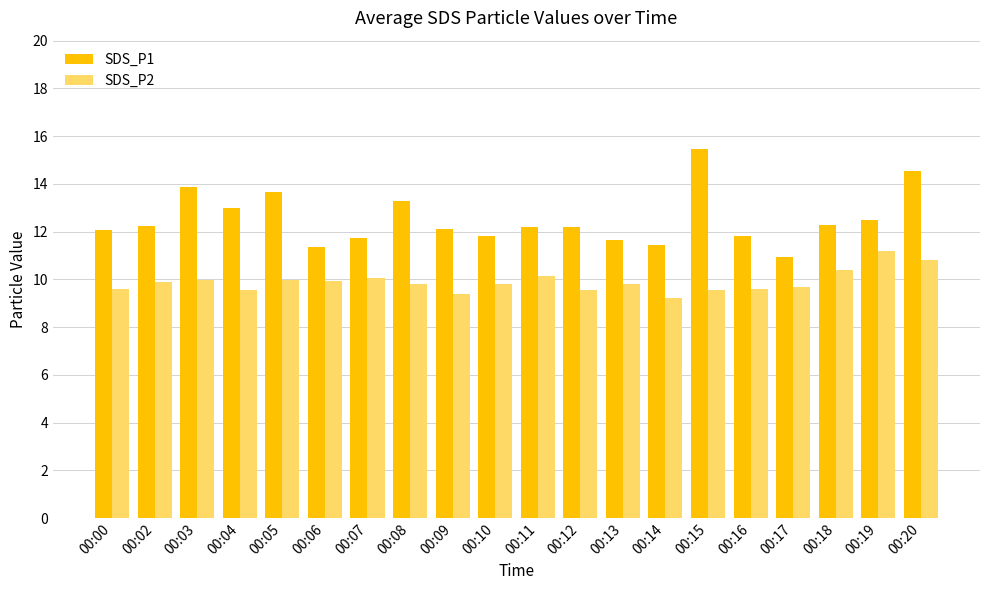

Is the value of SDS_P1 at 00:17 greater than the value of SDS_P2 at 00:02?

Yes